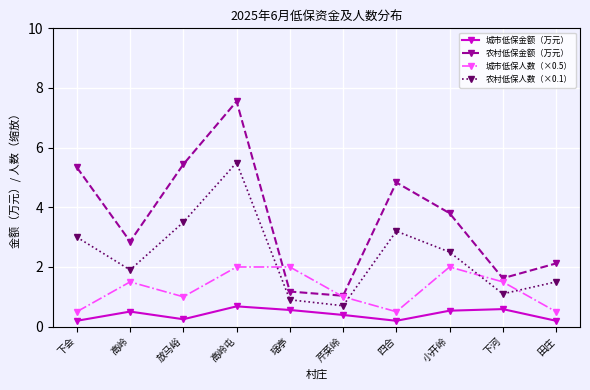

What is the difference between the maximum and minimum values in the 农村低保人数（×0.1） series?

4.8